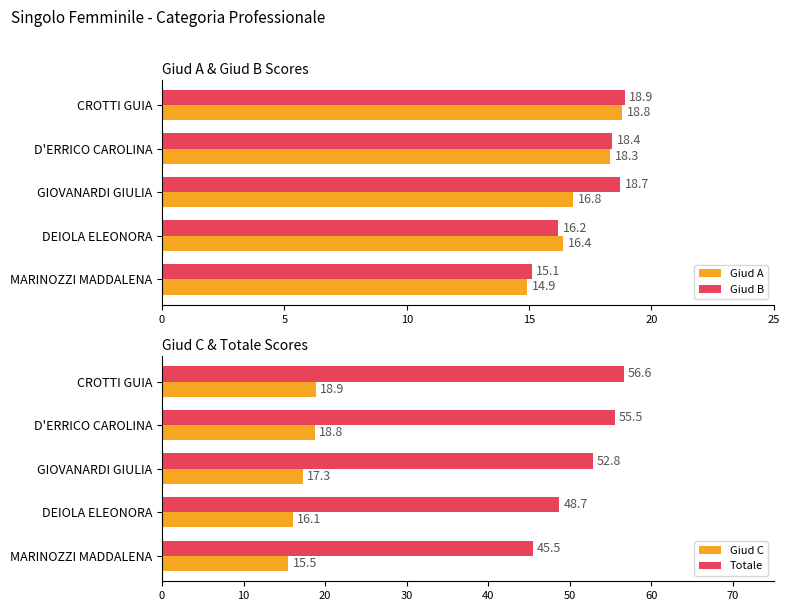

What is the value of the Giud C bar at the 3rd from the left?

17.3